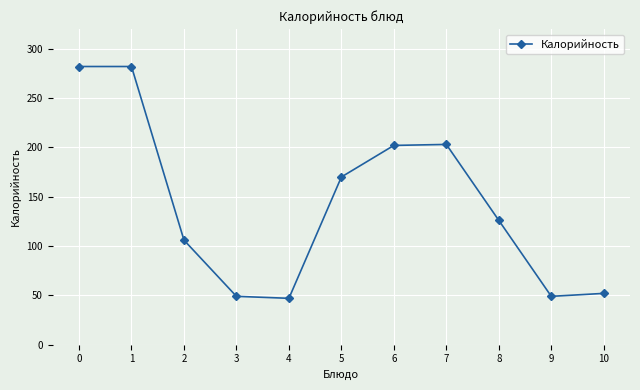

Between 7 and 2, which is larger?

7